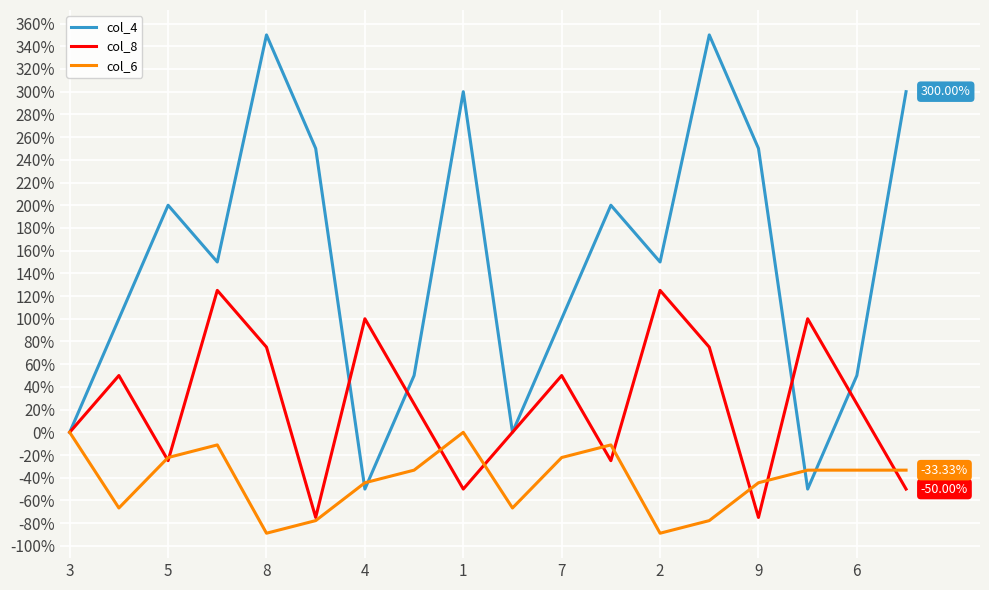

Which series has the widest spread of values?

col_4